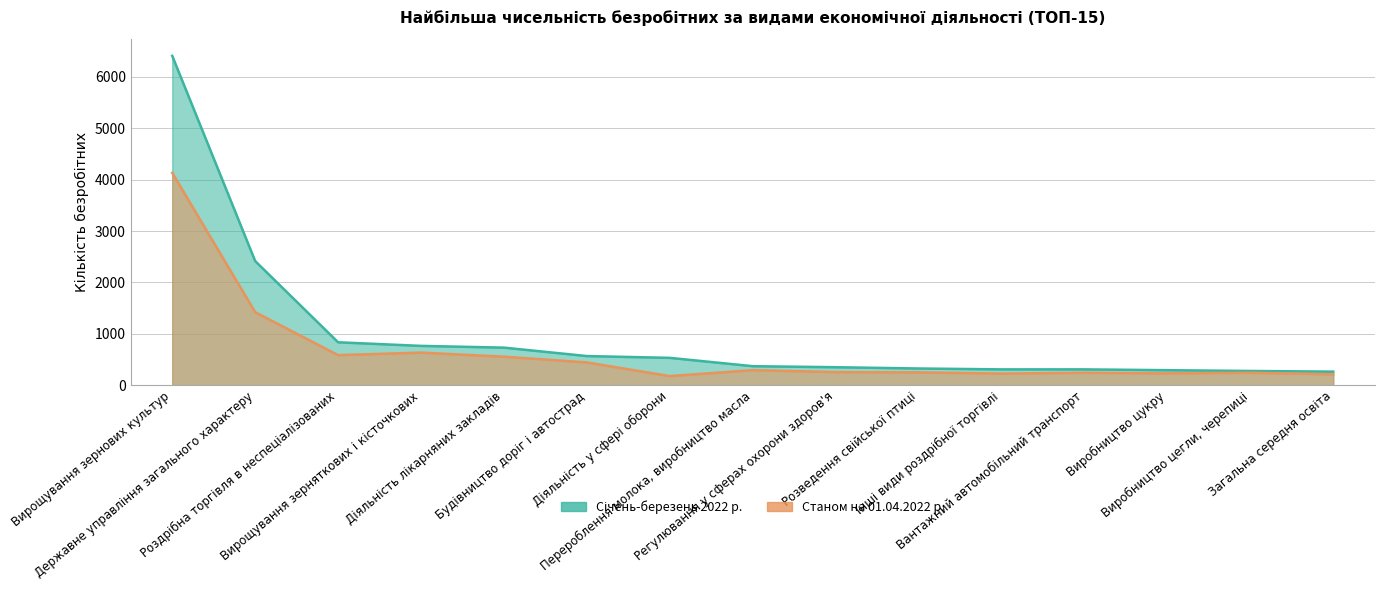

The Січень-березень 2022 р. series shows 731 at Діяльність лікарняних закладів. True or false?

True